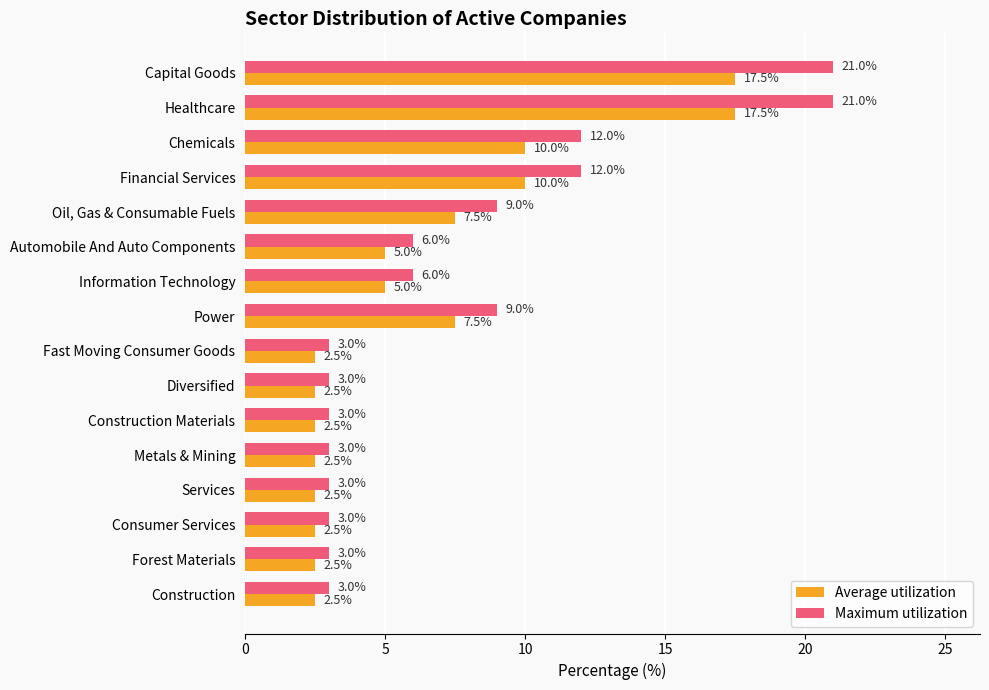

Which series has the widest spread of values?

Maximum utilization